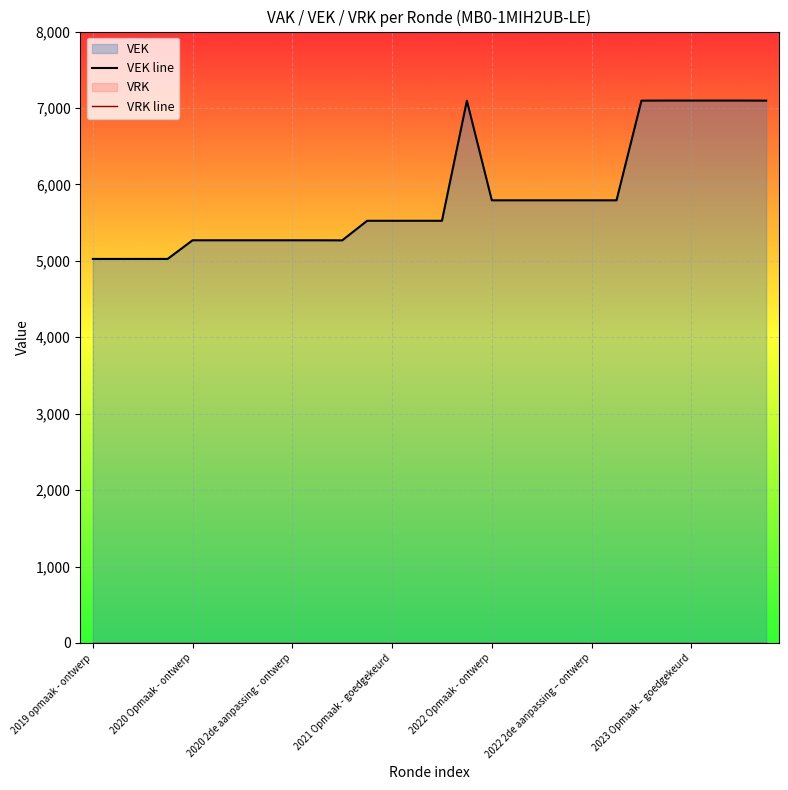

What is the label of the 19th point from the right?

9